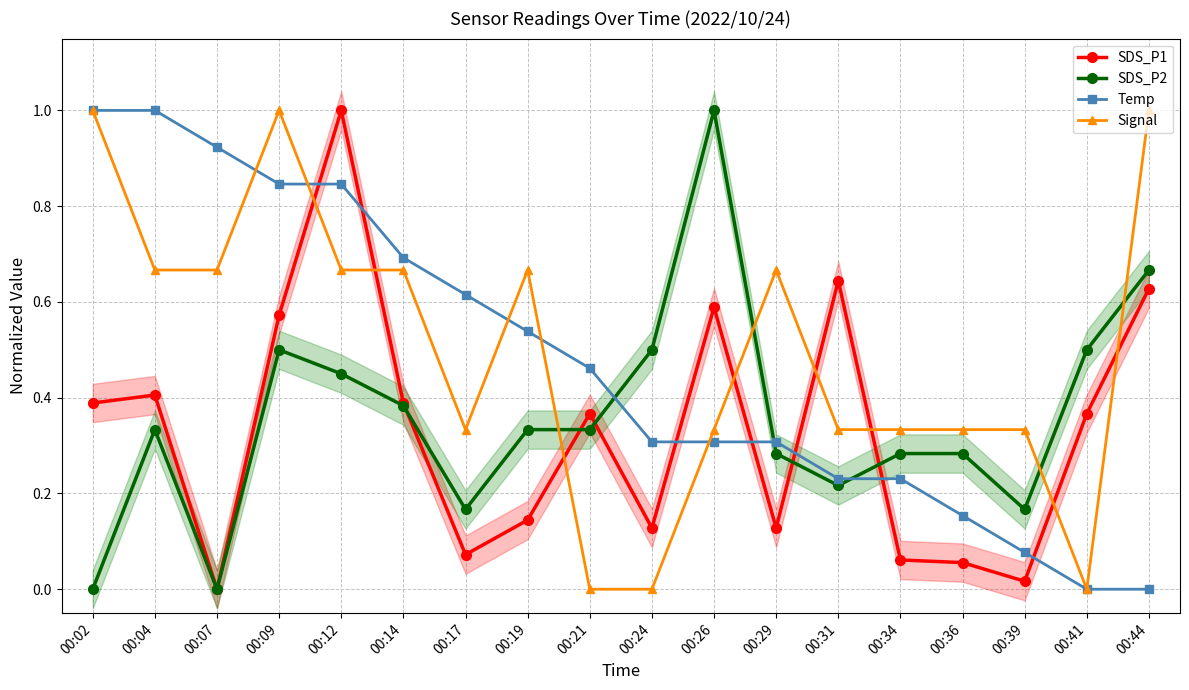

Reading left to right, list all the values displayed in this chart.

SDS_P1: 00:02=0.4	00:04=0.4	00:07=0.0	00:09=0.6	00:12=1.0	00:14=0.4	00:17=0.1	00:19=0.1	00:21=0.4	00:24=0.1	00:26=0.6	00:29=0.1	00:31=0.6	00:34=0.1	00:36=0.1	00:39=0.0	00:41=0.4	00:44=0.6
SDS_P2: 00:02=0.0	00:04=0.3	00:07=0.0	00:09=0.5	00:12=0.4	00:14=0.4	00:17=0.2	00:19=0.3	00:21=0.3	00:24=0.5	00:26=1.0	00:29=0.3	00:31=0.2	00:34=0.3	00:36=0.3	00:39=0.2	00:41=0.5	00:44=0.7
Temp: 00:02=1.0	00:04=1.0	00:07=0.9	00:09=0.8	00:12=0.8	00:14=0.7	00:17=0.6	00:19=0.5	00:21=0.5	00:24=0.3	00:26=0.3	00:29=0.3	00:31=0.2	00:34=0.2	00:36=0.2	00:39=0.1	00:41=0.0	00:44=0.0
Signal: 00:02=1.0	00:04=0.7	00:07=0.7	00:09=1.0	00:12=0.7	00:14=0.7	00:17=0.3	00:19=0.7	00:21=0.0	00:24=0.0	00:26=0.3	00:29=0.7	00:31=0.3	00:34=0.3	00:36=0.3	00:39=0.3	00:41=0.0	00:44=1.0